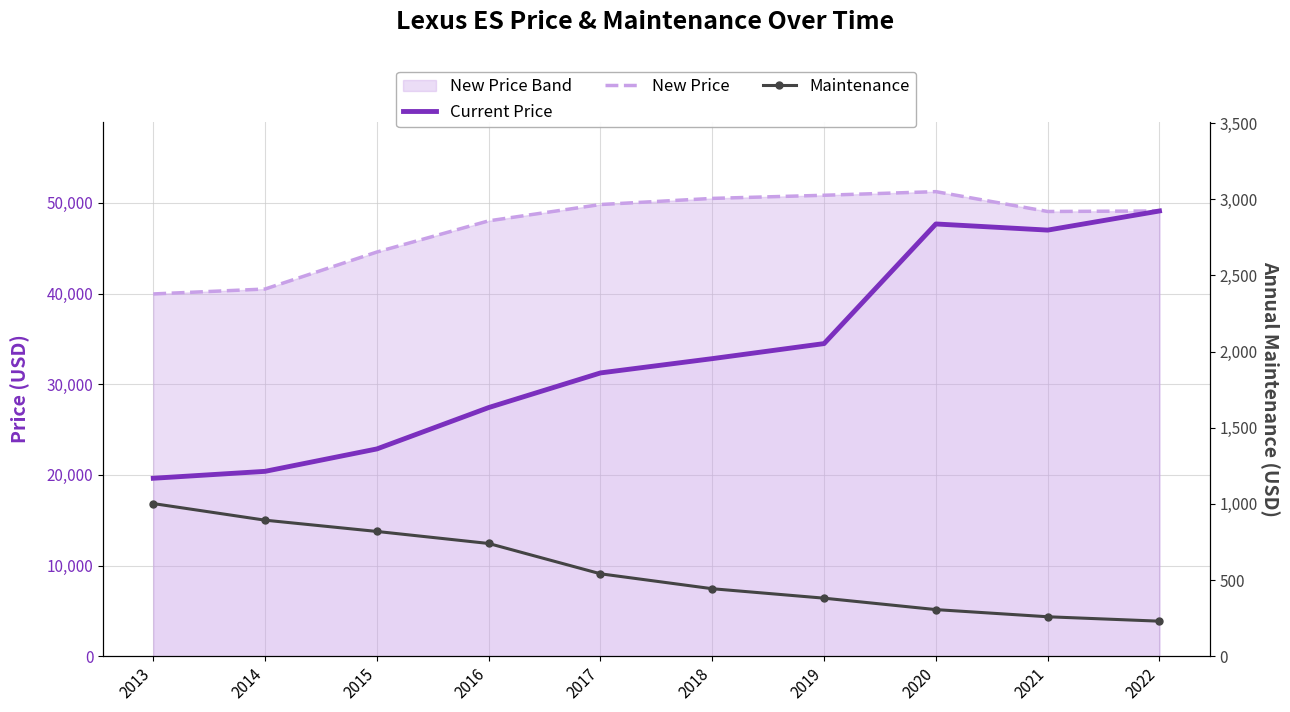

True or false: Maintenance and New Price cross at least once.

False